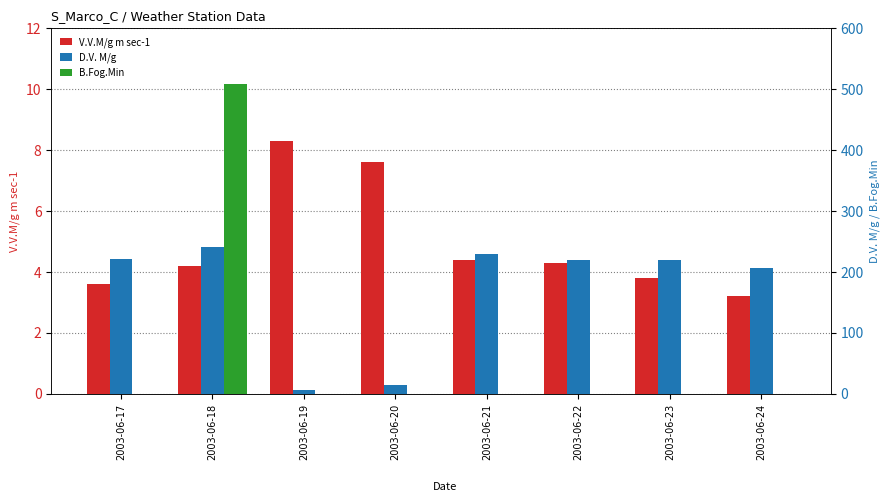

At which label is B.Fog.Min closest to 254?

2003-06-17